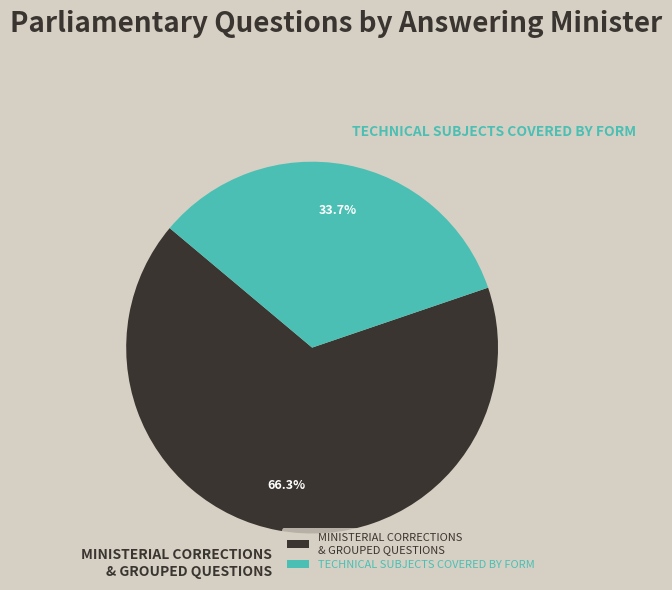

What is the largest slice in the pie chart?

MINISTERIAL CORRECTIONS & GROUPED QUESTIONS